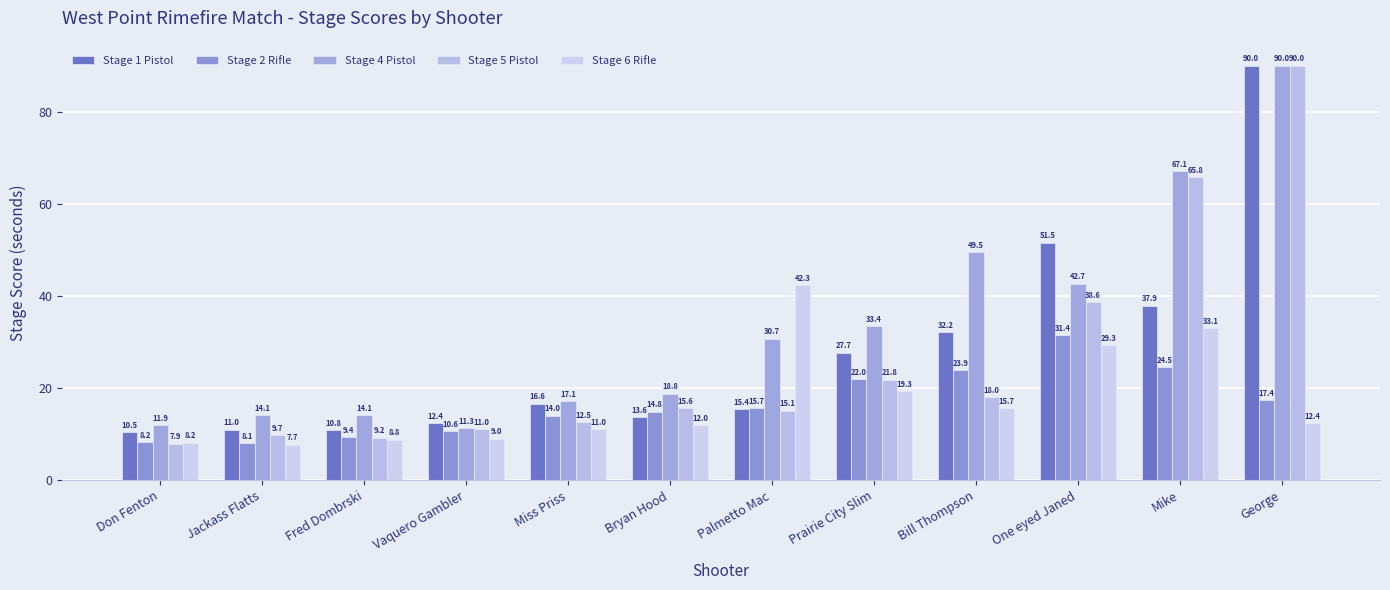

How many groups of bars are there?

12